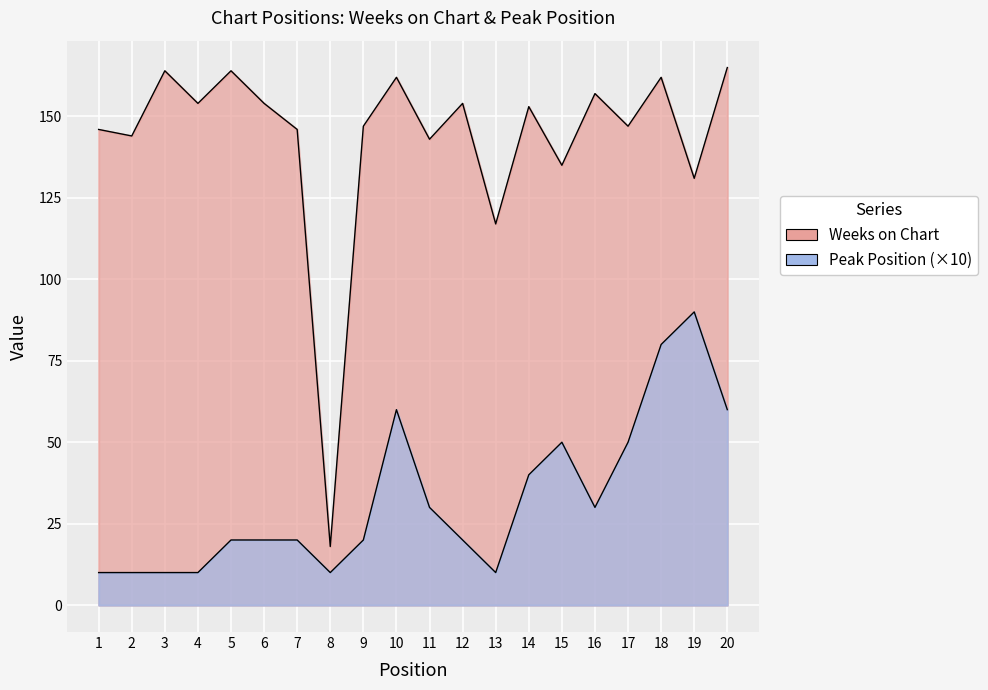

Which series has the largest total across all categories?

Weeks on Chart